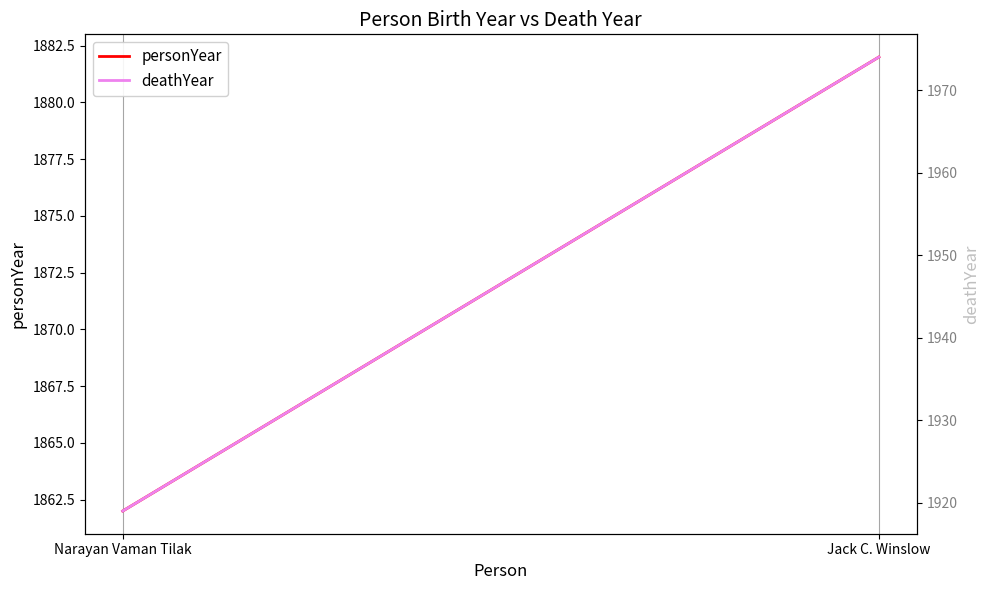

What position from the right is Narayan Vaman Tilak?

2